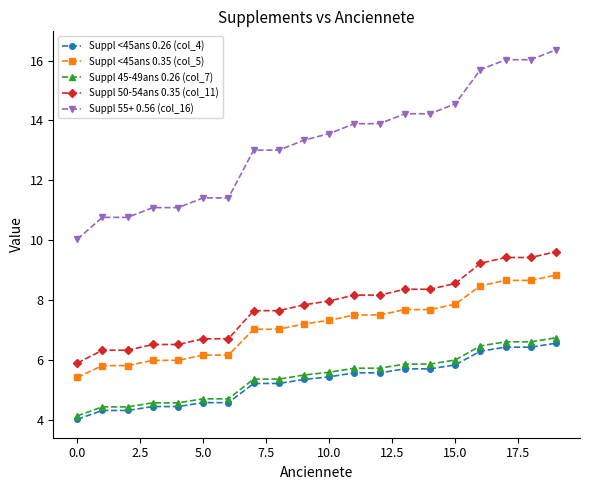

Which series has the largest total across all categories?

Suppl 55+ 0.56 (col_16)